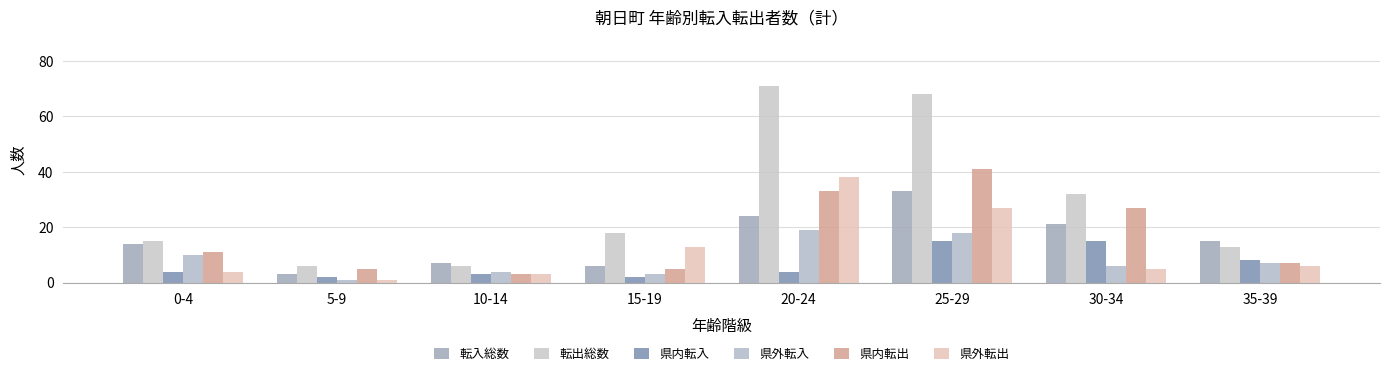

Which series has the widest spread of values?

転出総数